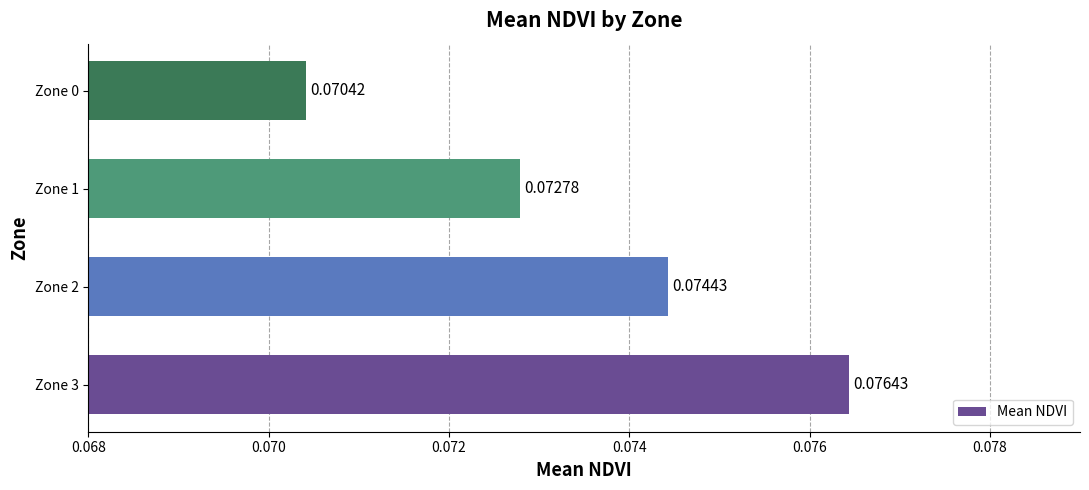

Which has a higher value, Zone 2 or Zone 3?

Zone 3